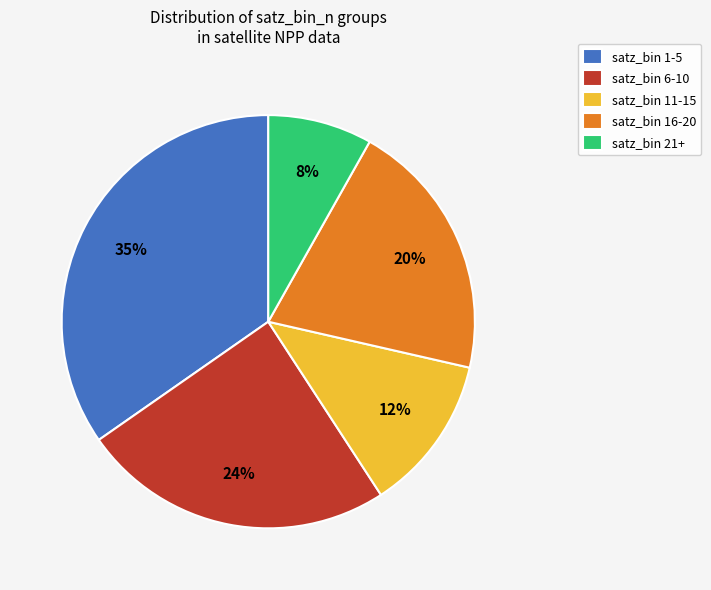

Which has a higher value, satz_bin 21+ or satz_bin 16-20?

satz_bin 16-20